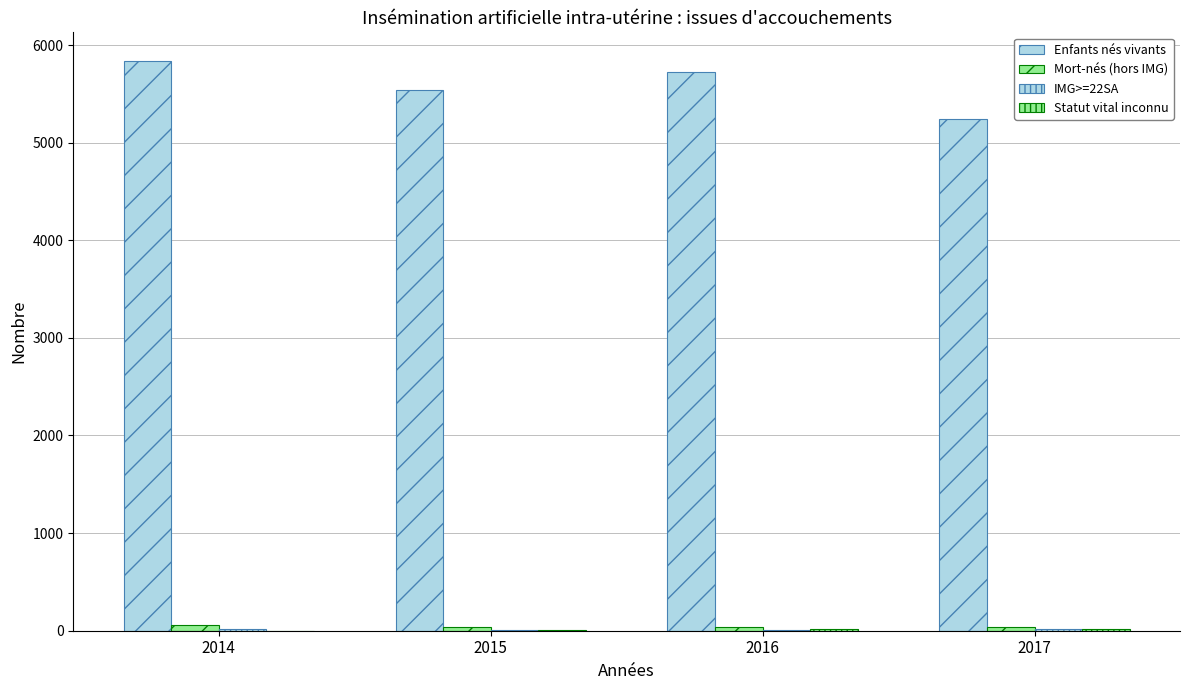

What is the smallest value displayed?

1